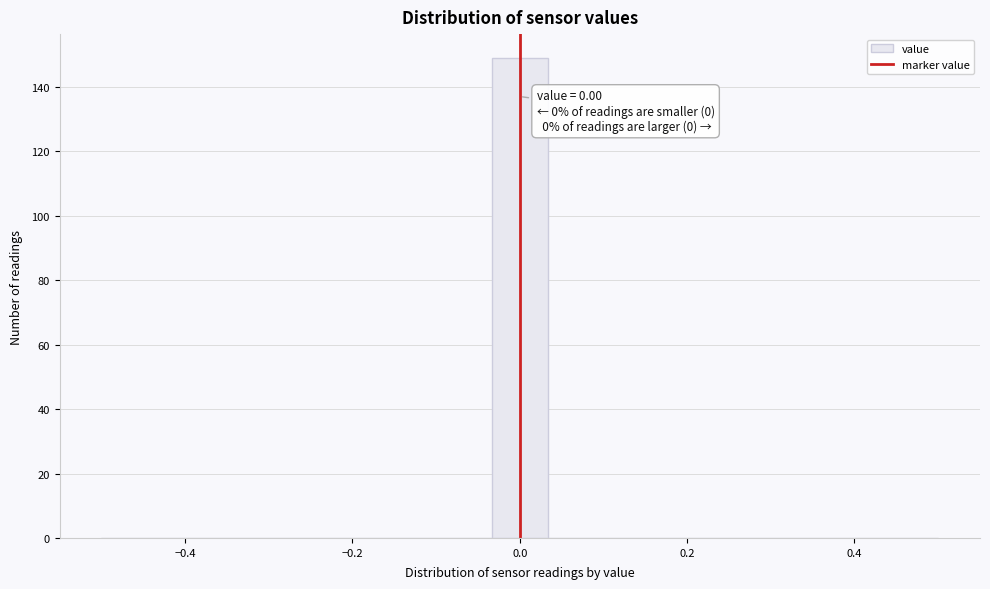

Read against the x-axis, roughly where is the centre of the tallest bar?

0.00